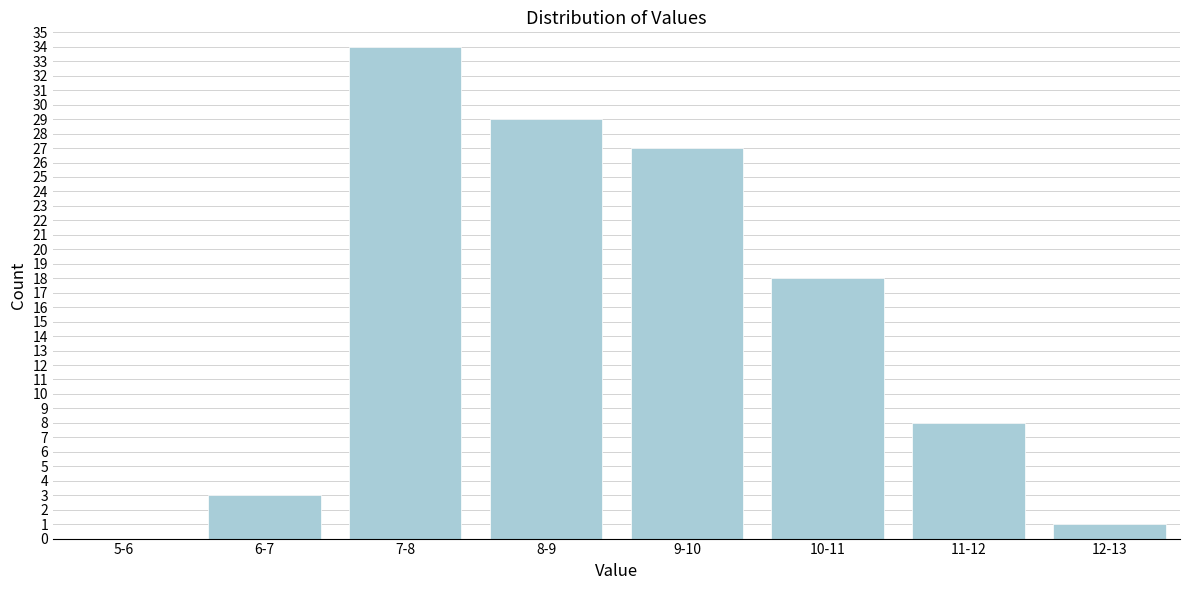

Reading left to right, list all the values displayed in this chart.

5-6=0	6-7=3	7-8=34	8-9=29	9-10=27	10-11=18	11-12=8	12-13=1